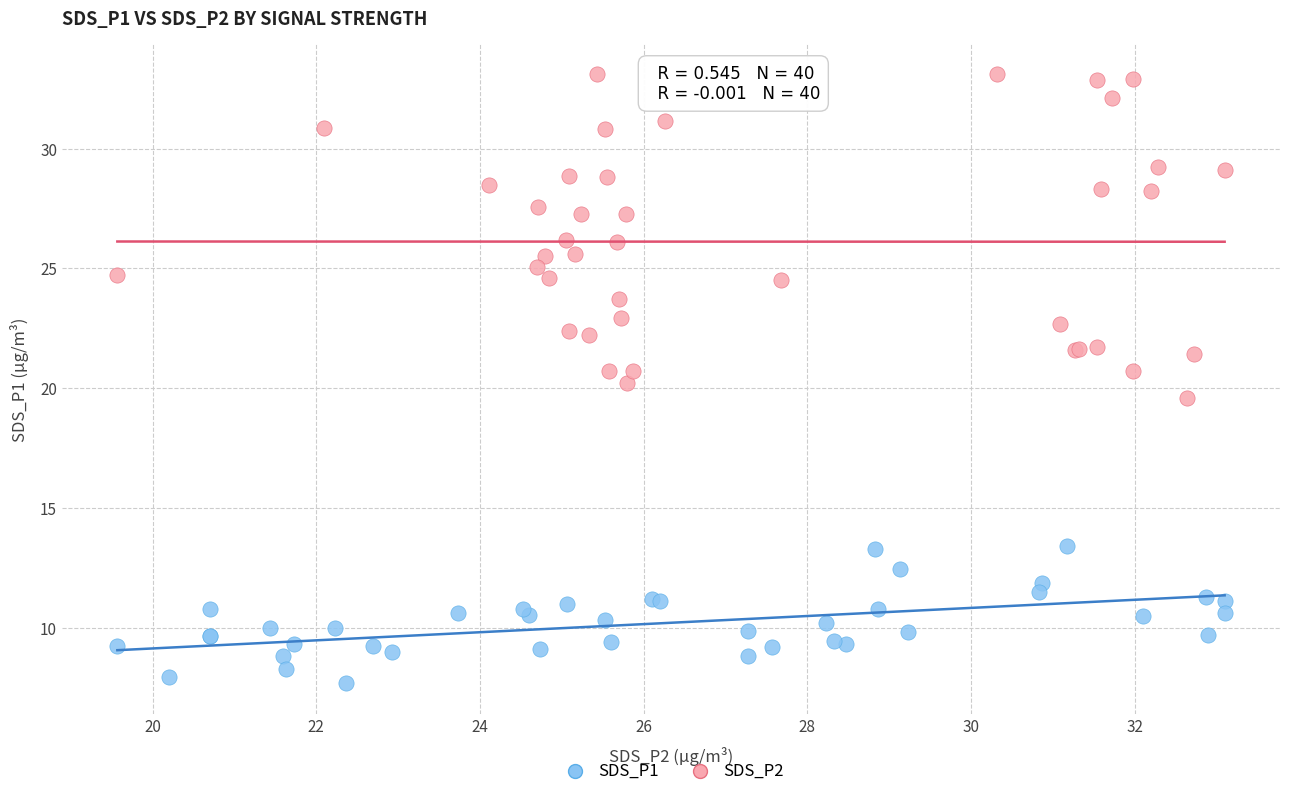

Which series reaches the maximum Y coordinate?

SDS_P2